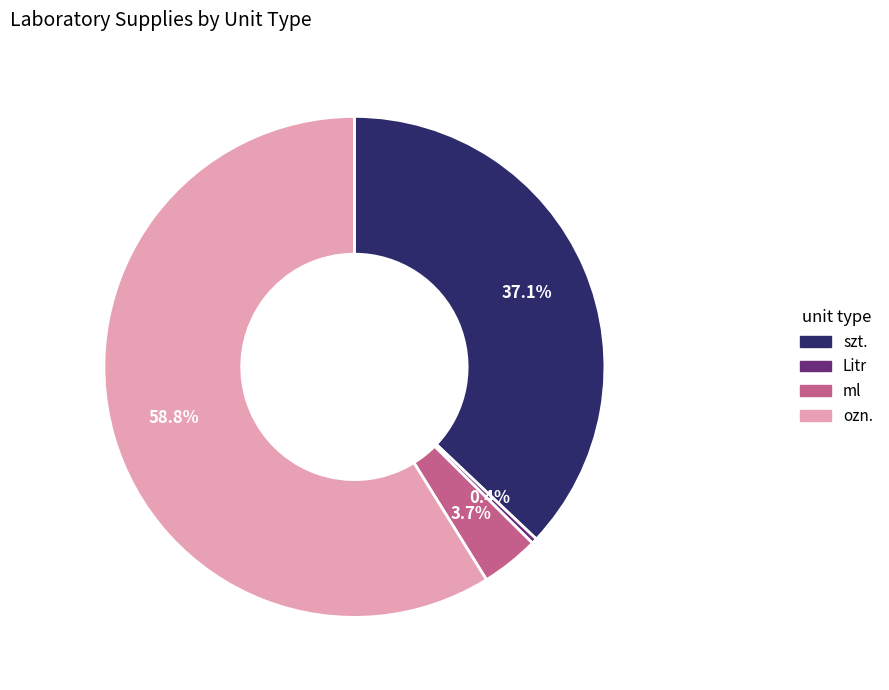

Do ml and Litr together represent more than half of the pie?

No